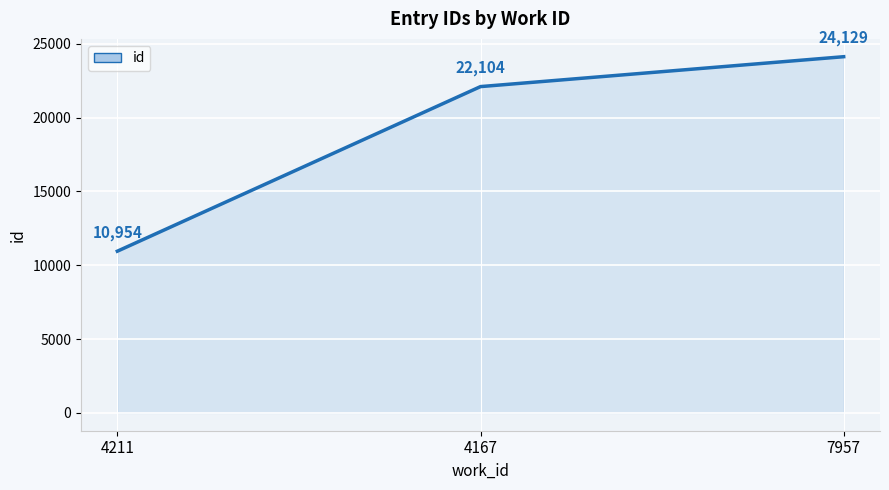

Approximately how many times larger is the value at 4211 compared to 4167?

0.5